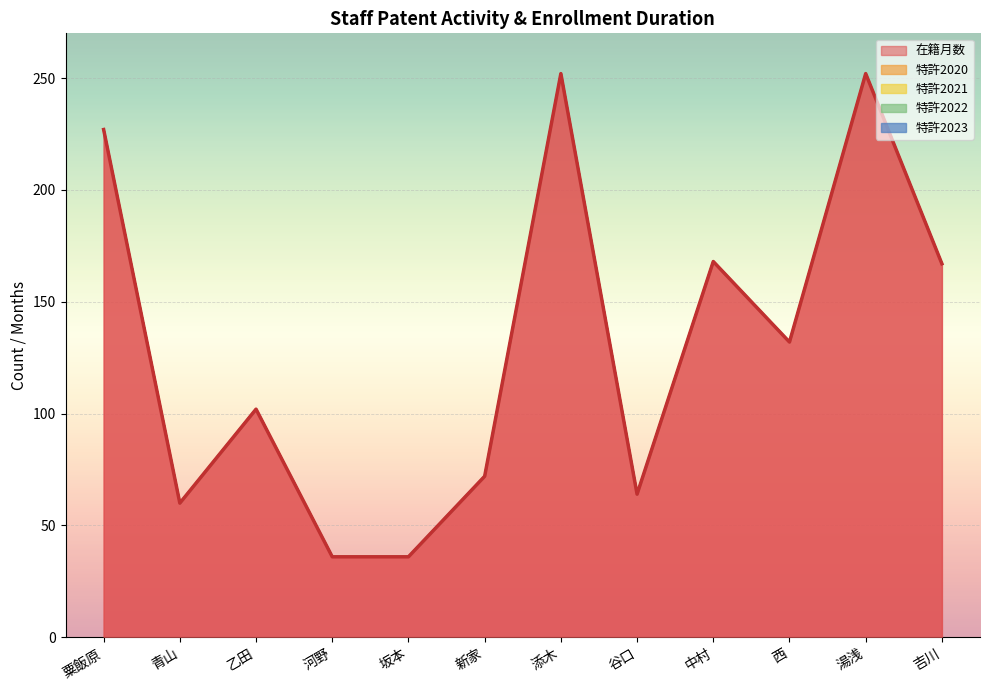

What is the total value across all series at 中村?

168